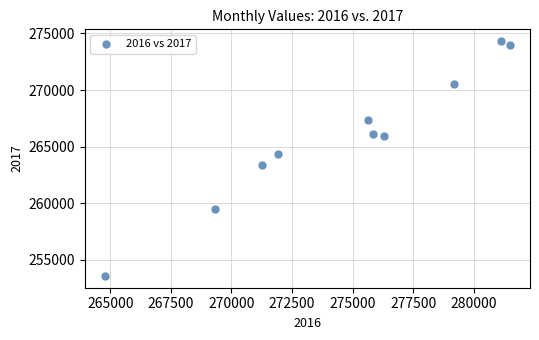

What is the range of Y values (max minus min)?

20762